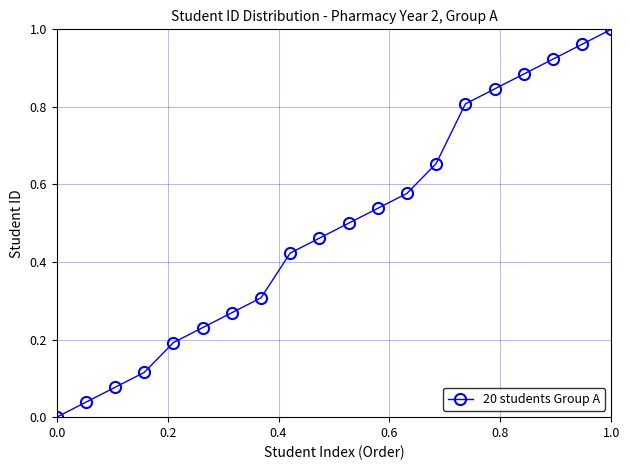

True or false: there are more than 2 points higher than both neighbors.

False